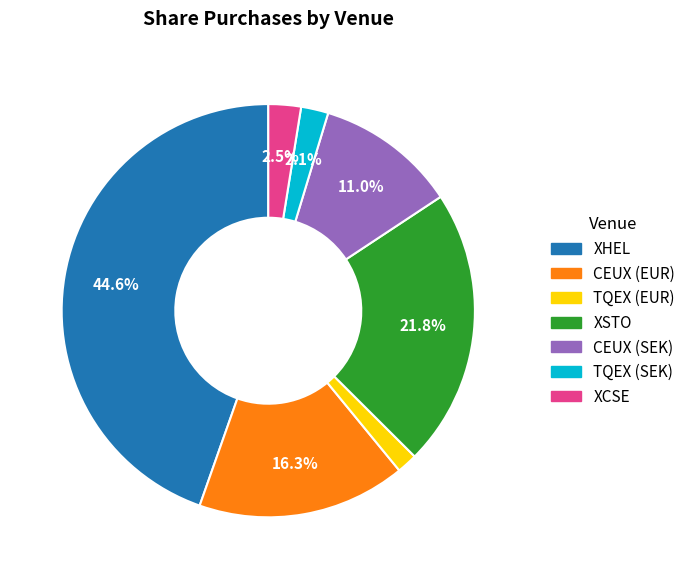

What is the largest slice in the pie chart?

XHEL